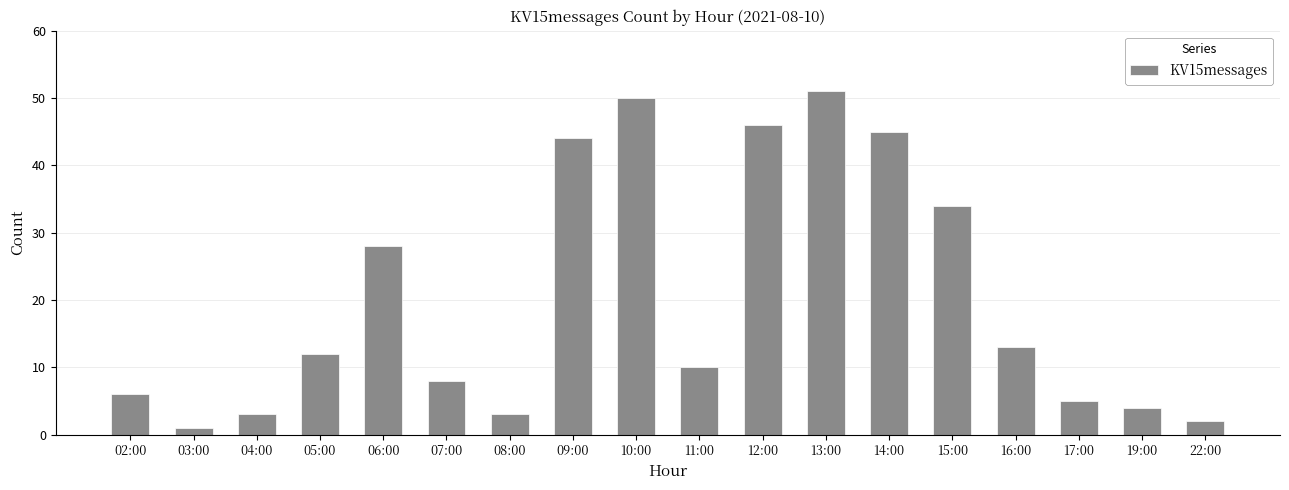

What is the smallest value displayed?

1